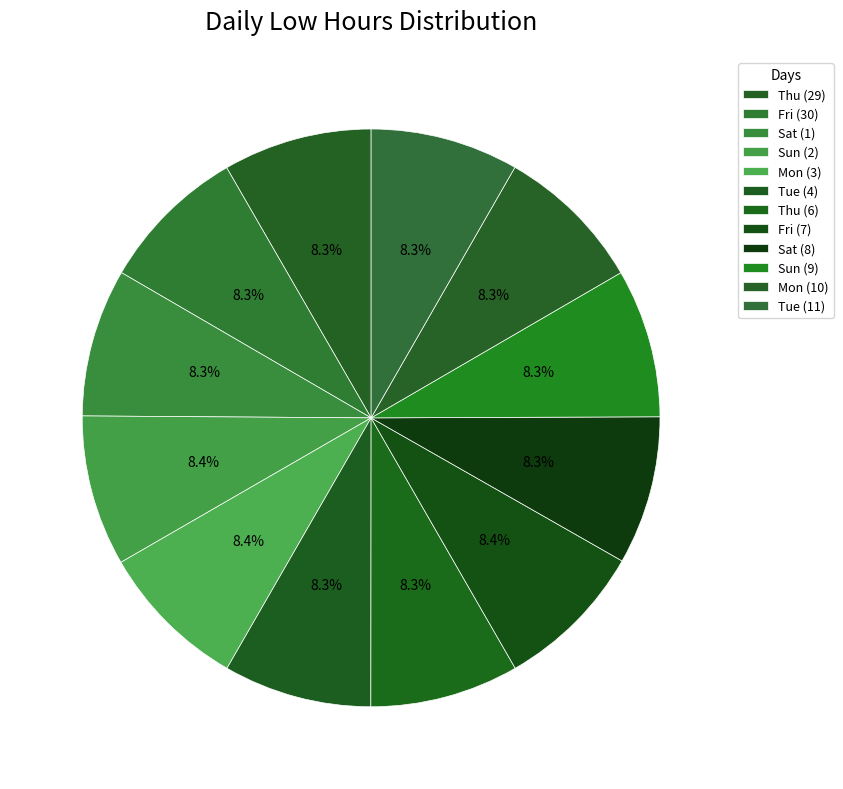

To the nearest percent, what is the combined percentage of Mon (3) and Thu (6)?

17%